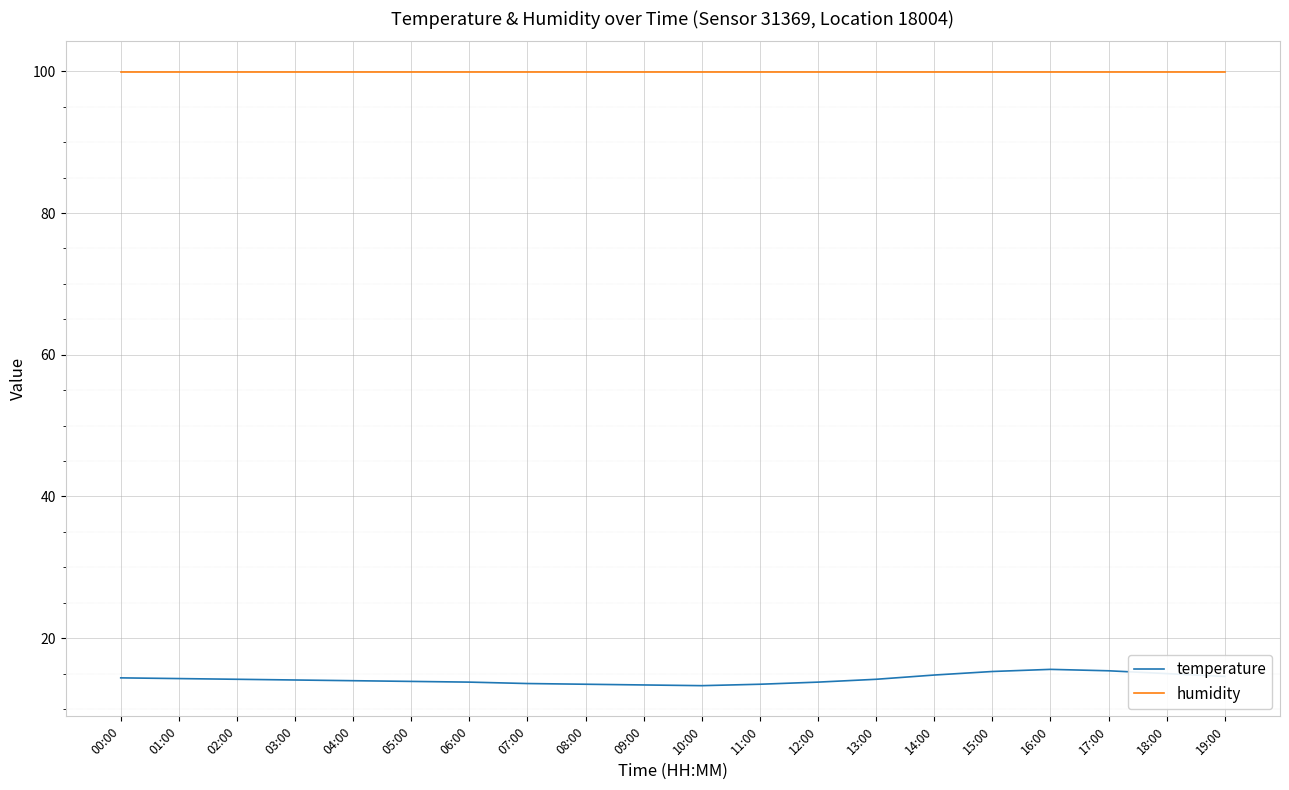

At which label does temperature first exceed 14?

00:00